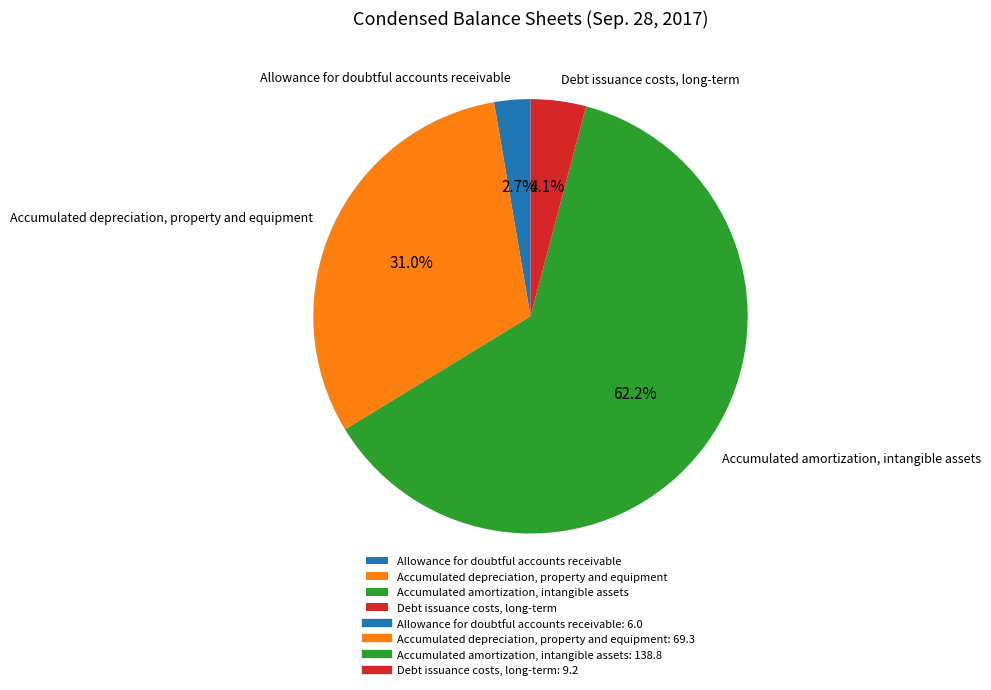

To the nearest percent, what percentage of the pie is Debt issuance costs, long-term?

4%